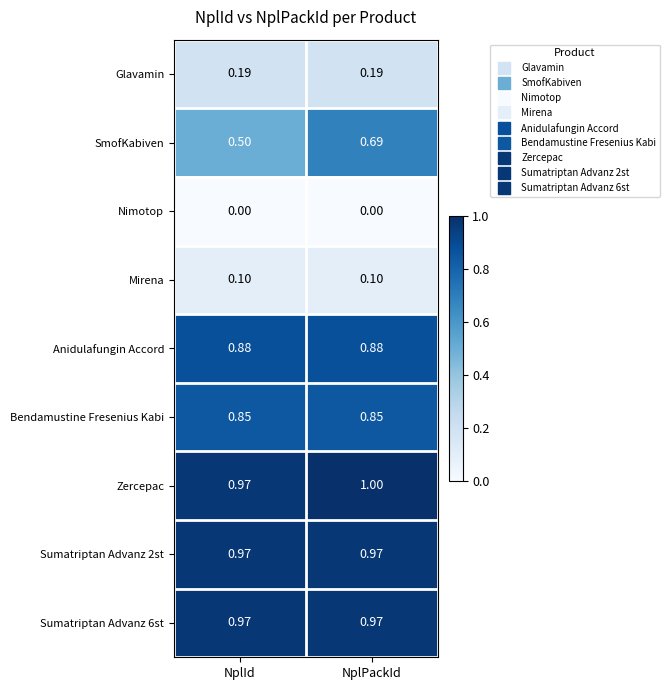

What is the difference between the highest and lowest values at NplId?

1.0